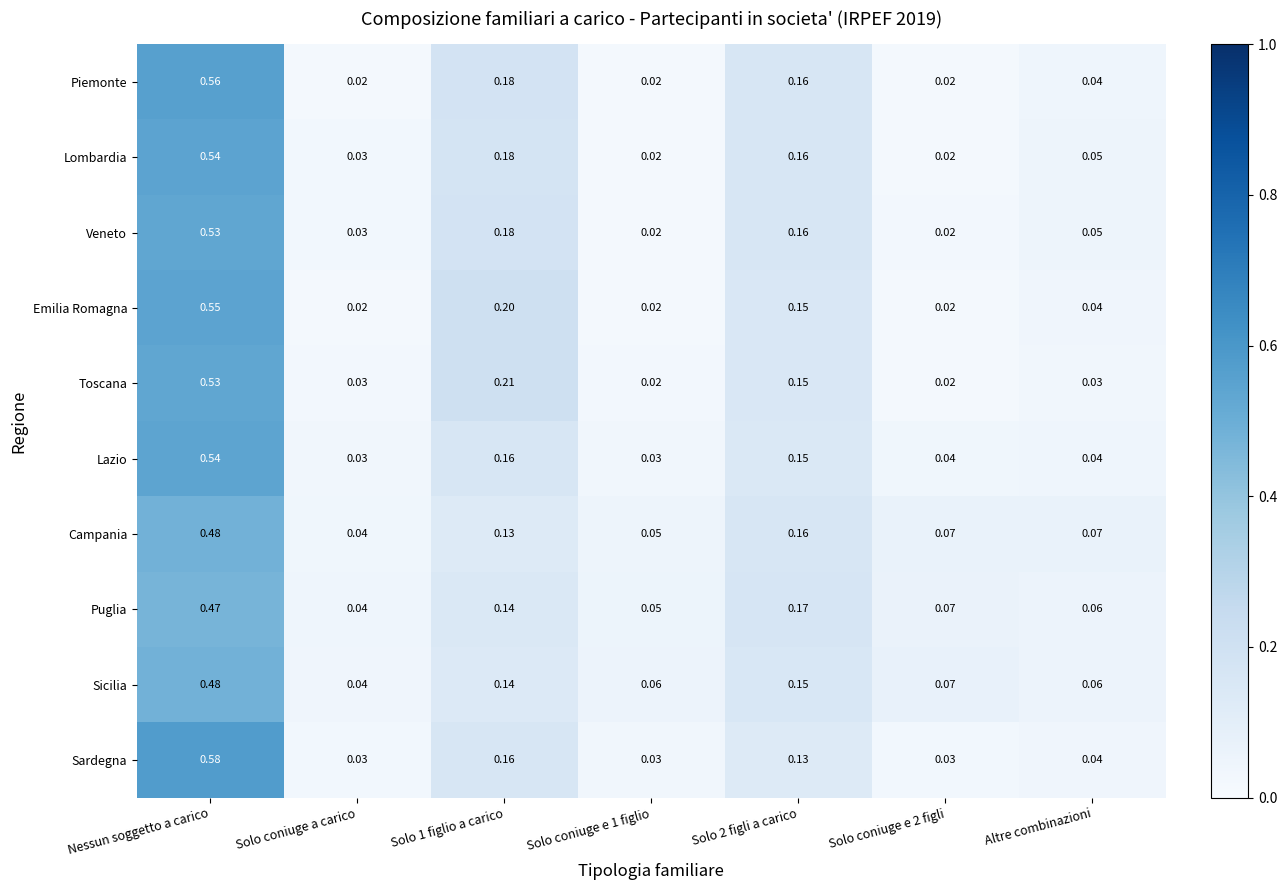

How many series are shown in this chart?

10